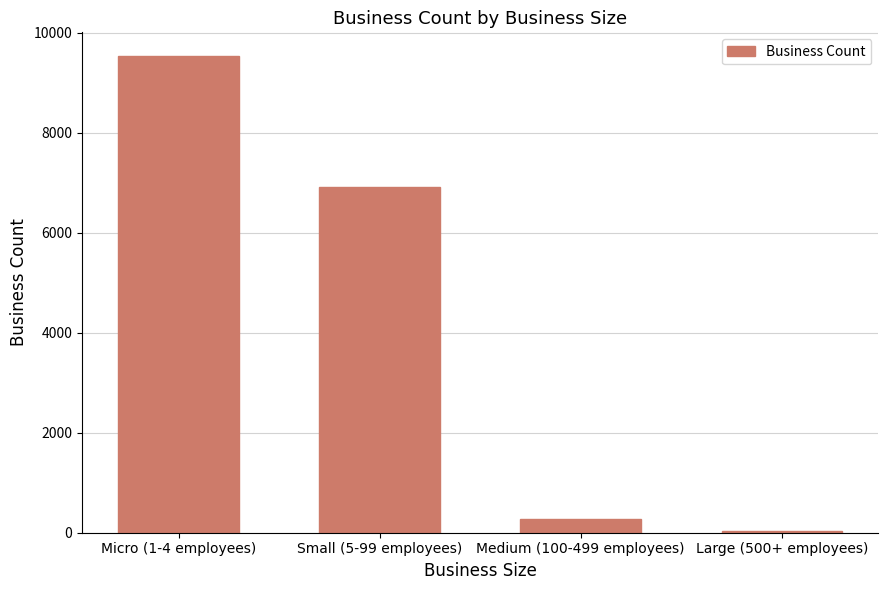

What is the difference between the second highest and second lowest values?

6633